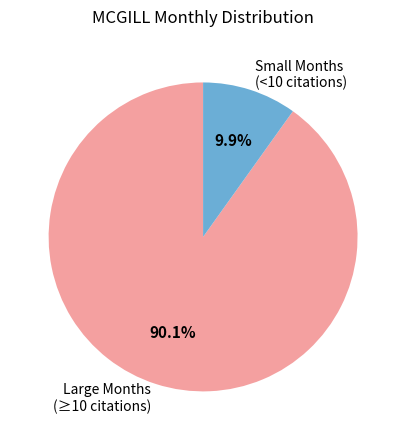

Rank the categories by value from highest to lowest.

Large Months (≥10 citations), Small Months (<10 citations)